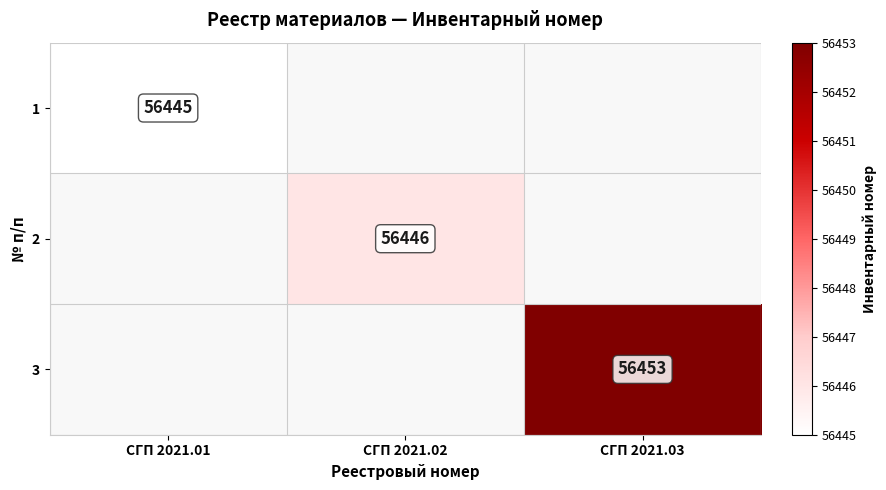

The 3 series shows 56453 at СГП 2021.03. True or false?

True